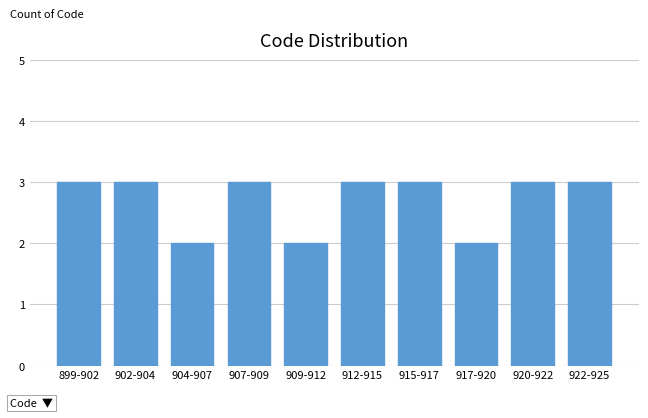

Reading right to left, list all the values displayed in this chart.

3	3	2	3	3	2	3	2	3	3